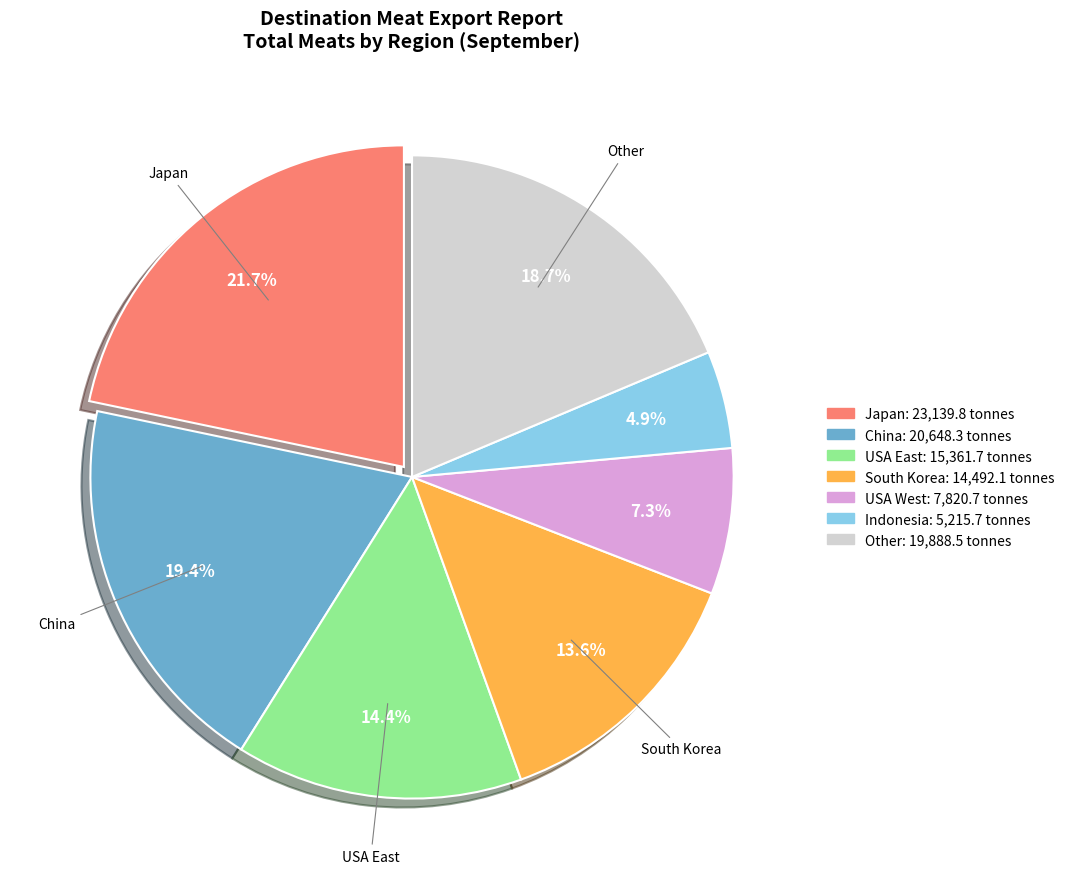

Is there a majority slice in this chart?

No